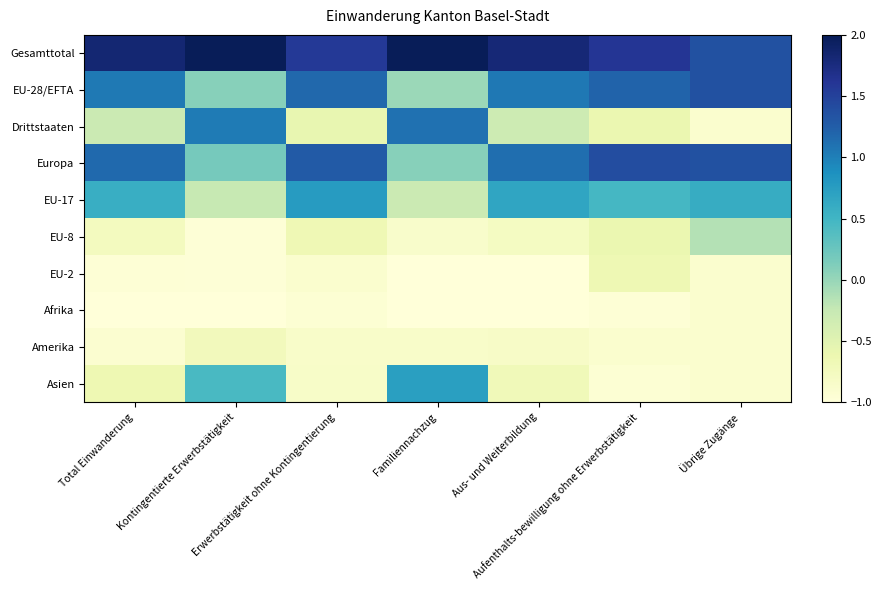

Reading left to right, extract all data points from this chart.

Gesamttotal: Total Einwanderung=1.8	Kontingentierte Erwerbstätigkeit=2.3	Erwerbstätigkeit ohne Kontingentierung=1.6	Familiennachzug=2.1	Aus- und Weiterbildung=1.8	Aufenthalts-bewilligung ohne Erwerbstätigkeit=1.6	Übrige Zugänge=1.4
EU-28/EFTA: Total Einwanderung=1.0	Kontingentierte Erwerbstätigkeit=0.1	Erwerbstätigkeit ohne Kontingentierung=1.2	Familiennachzug=-0.0	Aus- und Weiterbildung=1.1	Aufenthalts-bewilligung ohne Erwerbstätigkeit=1.2	Übrige Zugänge=1.4
Drittstaaten: Total Einwanderung=-0.3	Kontingentierte Erwerbstätigkeit=1.0	Erwerbstätigkeit ohne Kontingentierung=-0.6	Familiennachzug=1.1	Aus- und Weiterbildung=-0.3	Aufenthalts-bewilligung ohne Erwerbstätigkeit=-0.6	Übrige Zugänge=-0.9
Europa: Total Einwanderung=1.2	Kontingentierte Erwerbstätigkeit=0.2	Erwerbstätigkeit ohne Kontingentierung=1.3	Familiennachzug=0.1	Aus- und Weiterbildung=1.1	Aufenthalts-bewilligung ohne Erwerbstätigkeit=1.4	Übrige Zugänge=1.4
EU-17: Total Einwanderung=0.6	Kontingentierte Erwerbstätigkeit=-0.3	Erwerbstätigkeit ohne Kontingentierung=0.8	Familiennachzug=-0.3	Aus- und Weiterbildung=0.7	Aufenthalts-bewilligung ohne Erwerbstätigkeit=0.5	Übrige Zugänge=0.6
EU-8: Total Einwanderung=-0.8	Kontingentierte Erwerbstätigkeit=-1.0	Erwerbstätigkeit ohne Kontingentierung=-0.7	Familiennachzug=-0.9	Aus- und Weiterbildung=-0.8	Aufenthalts-bewilligung ohne Erwerbstätigkeit=-0.6	Übrige Zugänge=-0.2
EU-2: Total Einwanderung=-1.0	Kontingentierte Erwerbstätigkeit=-1.0	Erwerbstätigkeit ohne Kontingentierung=-0.9	Familiennachzug=-1.0	Aus- und Weiterbildung=-1.0	Aufenthalts-bewilligung ohne Erwerbstätigkeit=-0.7	Übrige Zugänge=-0.9
Afrika: Total Einwanderung=-1.0	Kontingentierte Erwerbstätigkeit=-1.1	Erwerbstätigkeit ohne Kontingentierung=-1.0	Familiennachzug=-1.0	Aus- und Weiterbildung=-1.0	Aufenthalts-bewilligung ohne Erwerbstätigkeit=-1.0	Übrige Zugänge=-0.9
Amerika: Total Einwanderung=-0.9	Kontingentierte Erwerbstätigkeit=-0.7	Erwerbstätigkeit ohne Kontingentierung=-0.9	Familiennachzug=-0.9	Aus- und Weiterbildung=-0.8	Aufenthalts-bewilligung ohne Erwerbstätigkeit=-0.9	Übrige Zugänge=-0.9
Asien: Total Einwanderung=-0.6	Kontingentierte Erwerbstätigkeit=0.4	Erwerbstätigkeit ohne Kontingentierung=-0.8	Familiennachzug=0.7	Aus- und Weiterbildung=-0.7	Aufenthalts-bewilligung ohne Erwerbstätigkeit=-0.9	Übrige Zugänge=-0.9